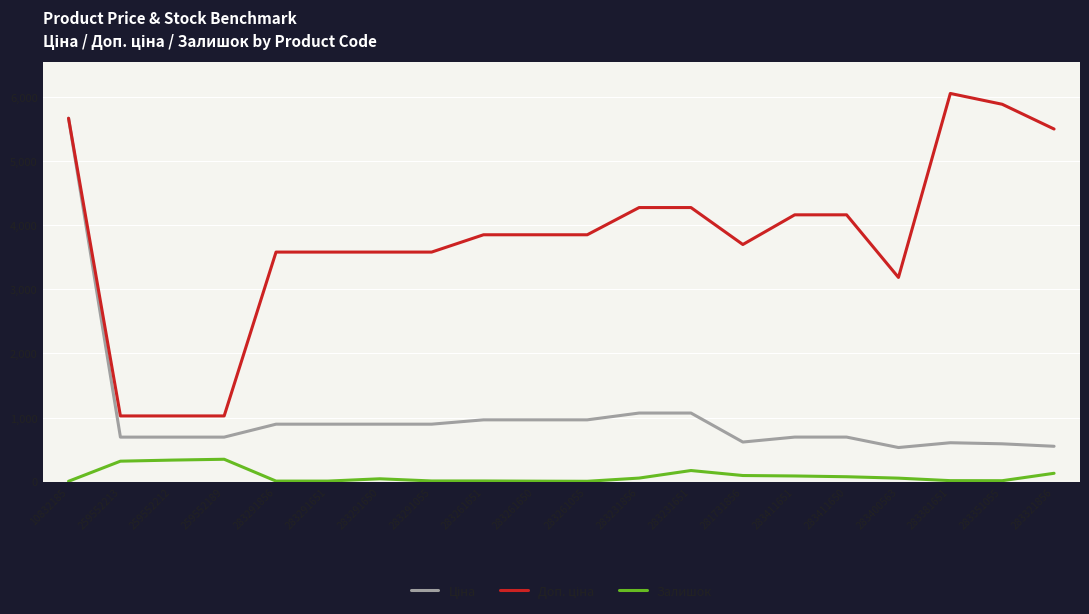

Which category has the highest value across all series?

283381651